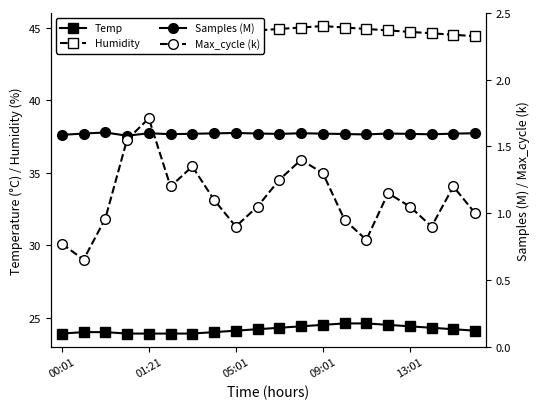

What is the value of the Max_cycle (k) point at the 8th from the left?

1.1